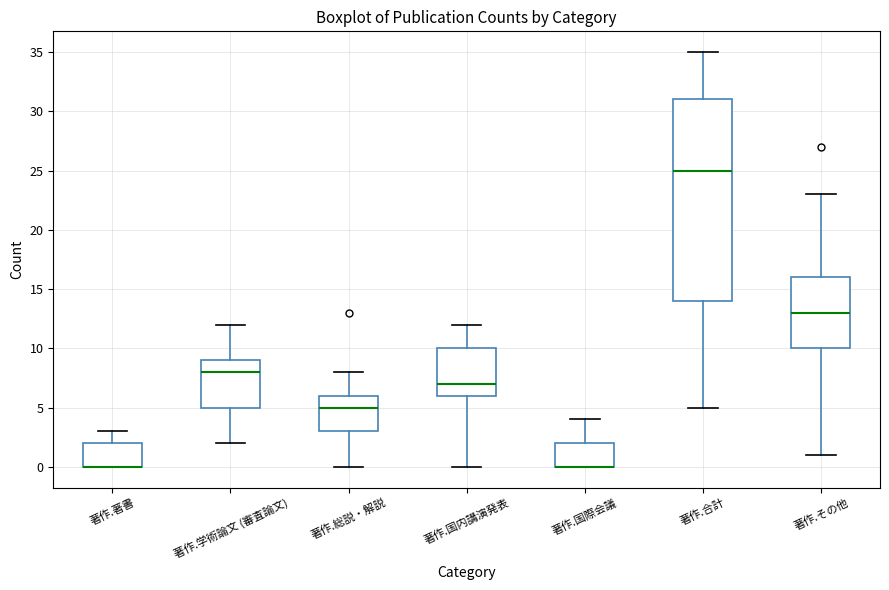

Which box is the tallest, from its lower edge to its upper edge?

著作.合計